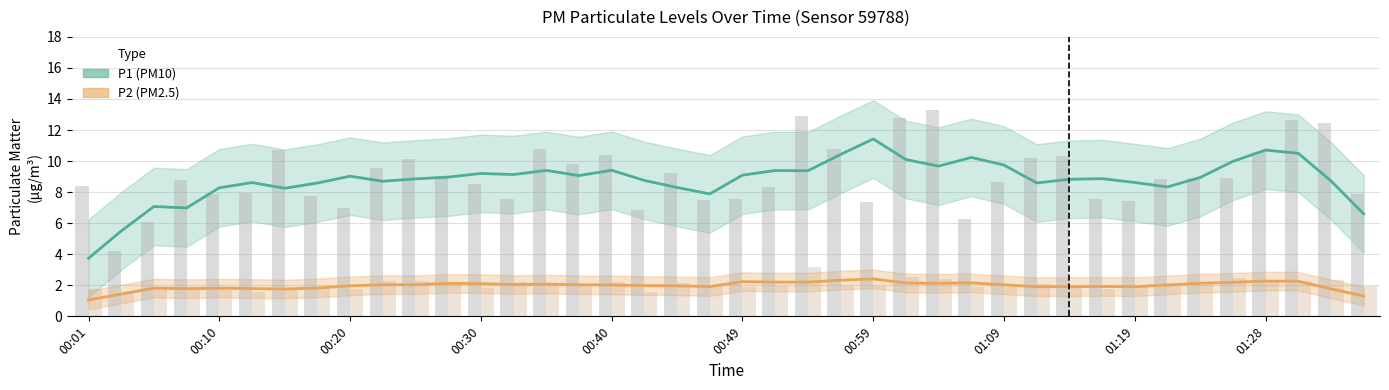

Which series has the largest total across all categories?

P1